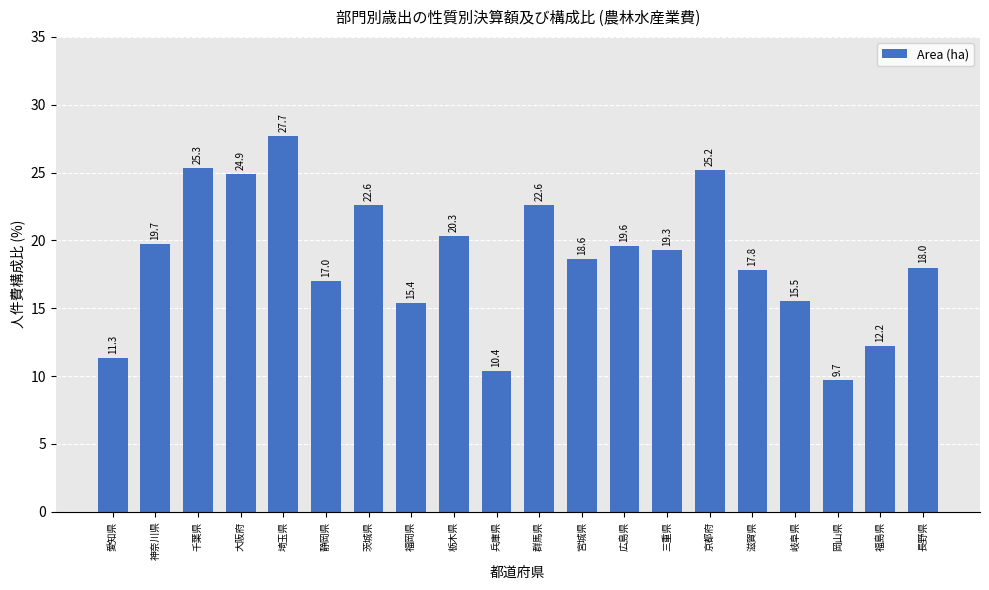

What is the approximate value at 静岡県?

17.0